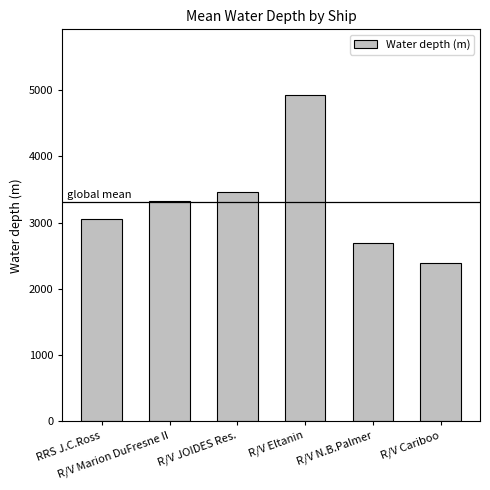

What is the label of the 2nd bar from the right?

R/V N.B.Palmer